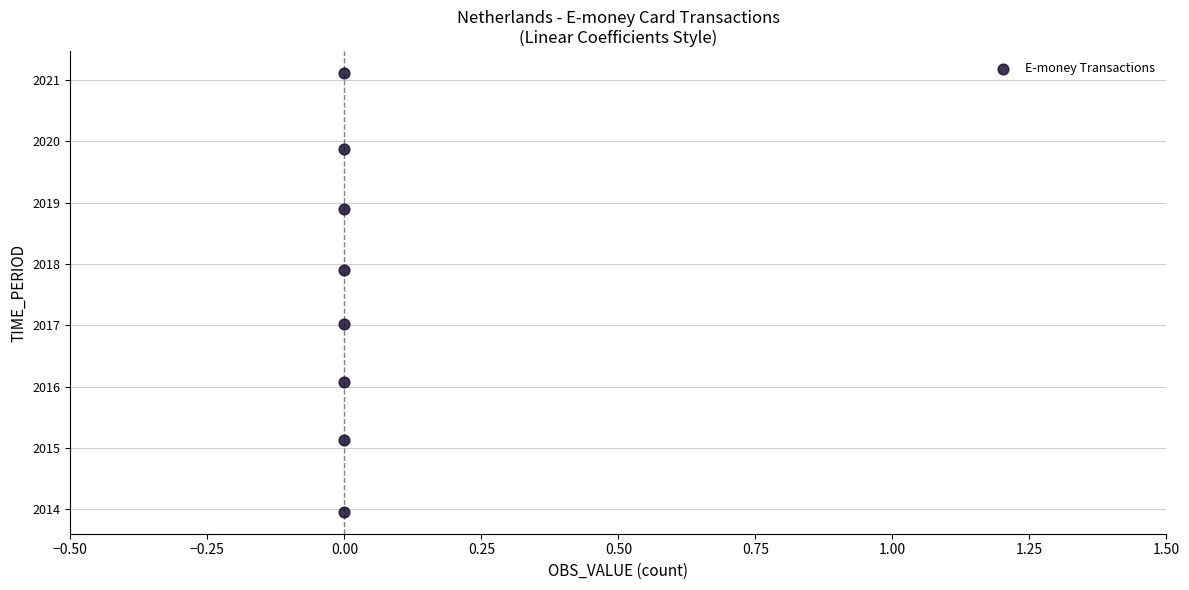

What is the range of Y values (max minus min)?

7.1